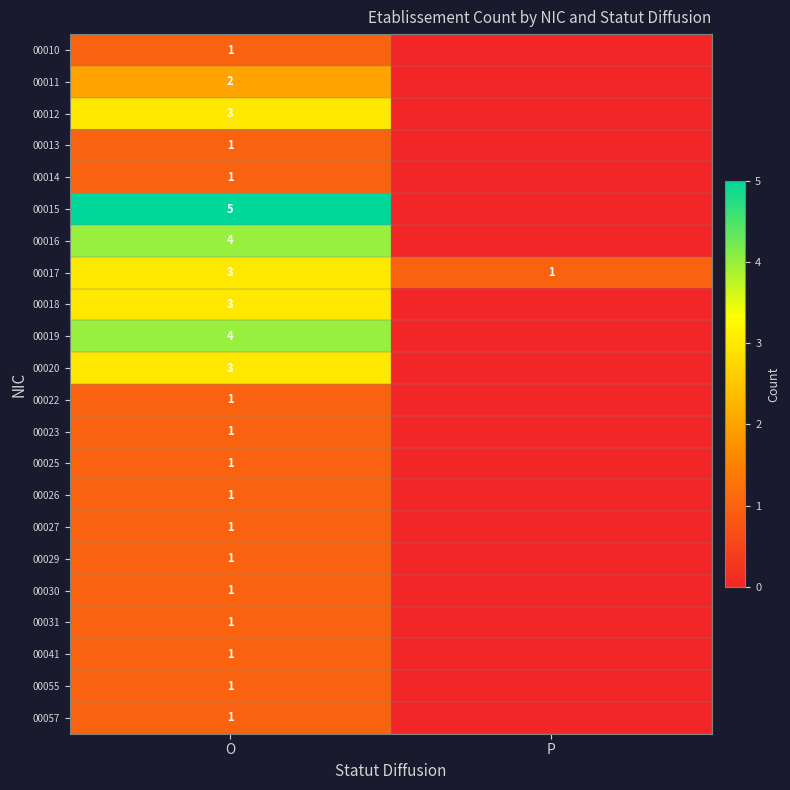

Is it true that 00029 equals 1 at O?

True